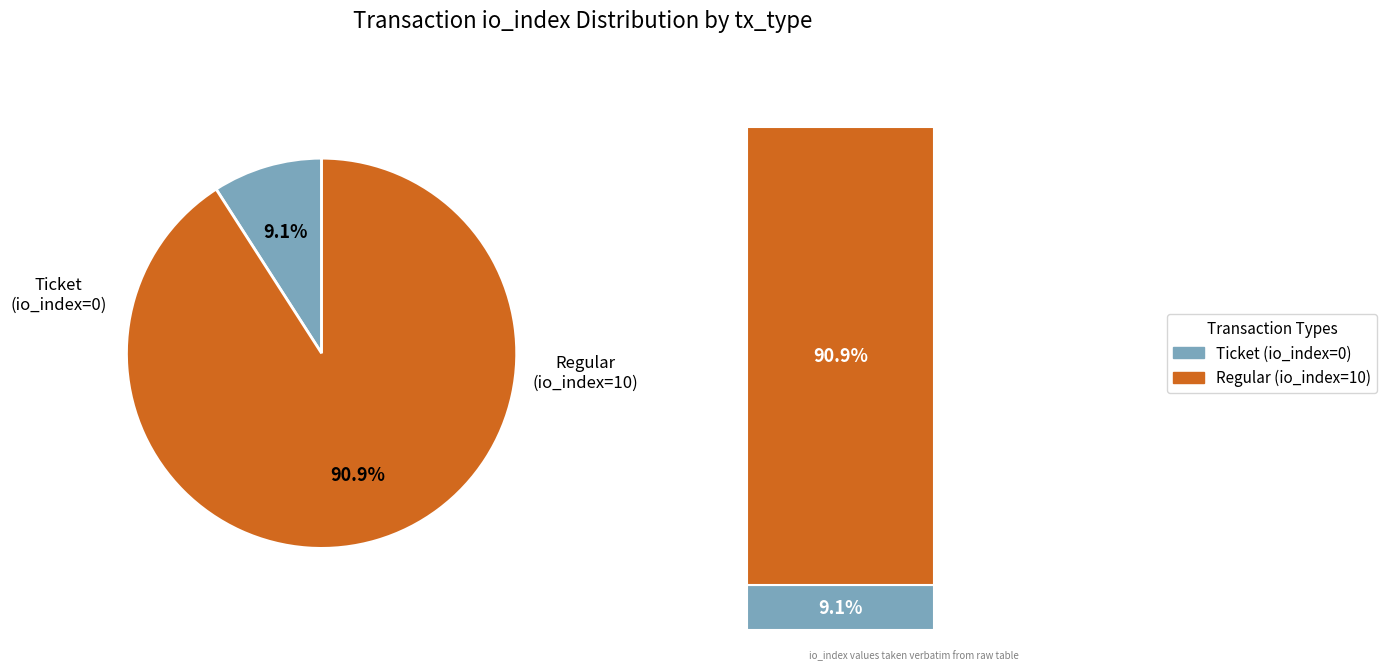

How many segments does this pie chart have?

2